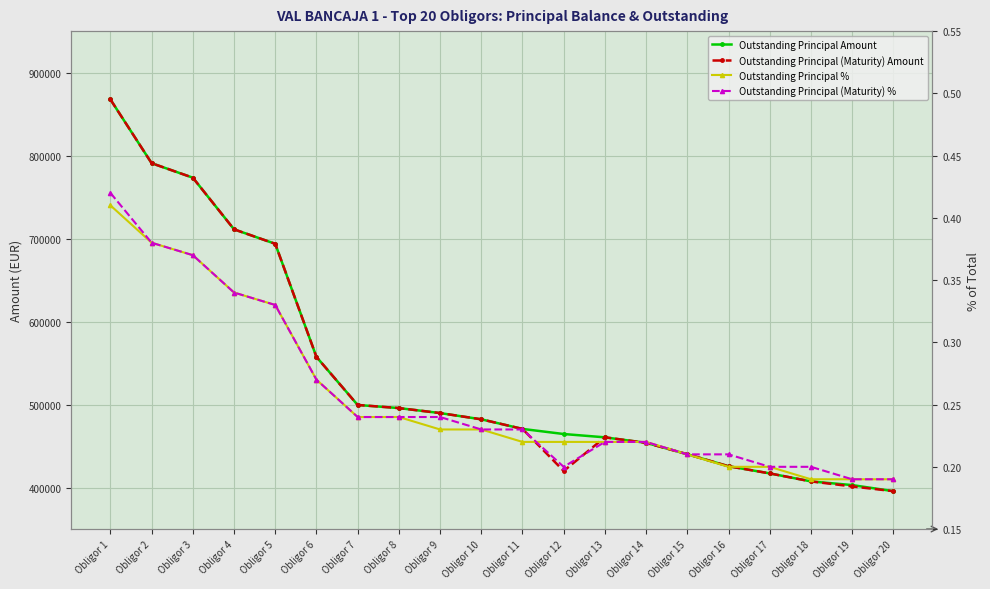

Does the chart display data point markers on the line(s)?

Yes